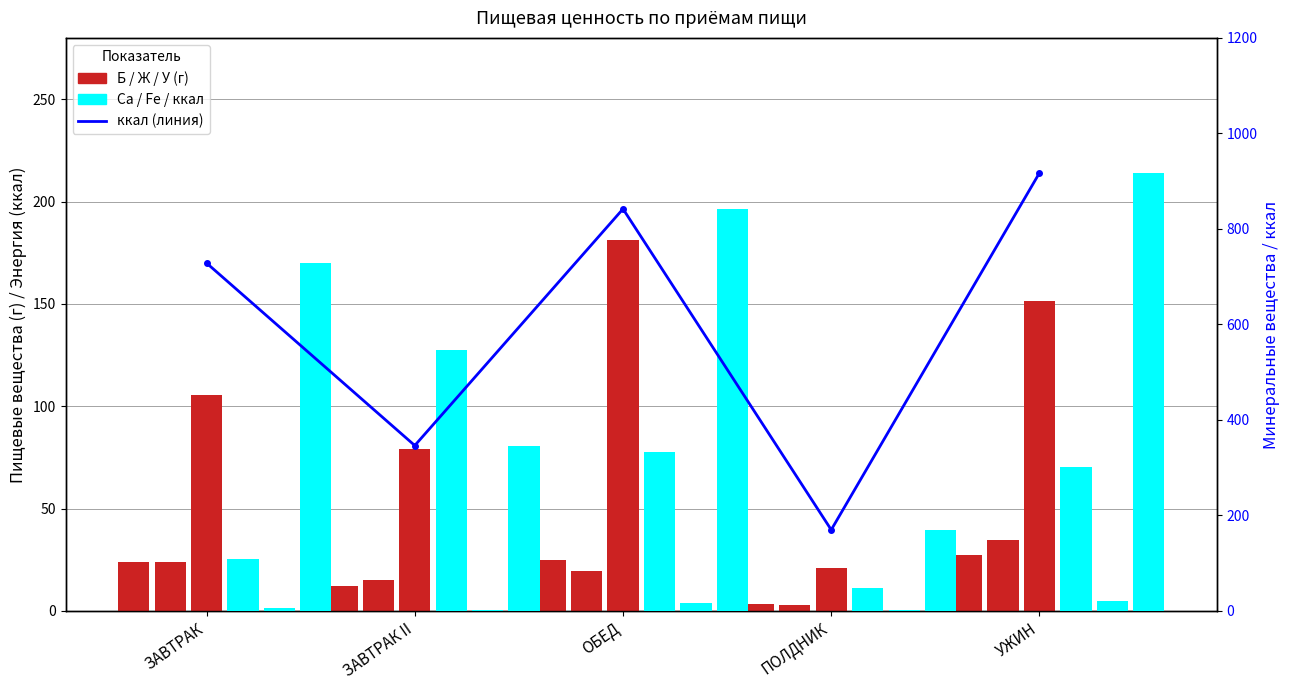

Is it true that ИТОГО Fe equals 1.6 at ЗАВТРАК II?

True